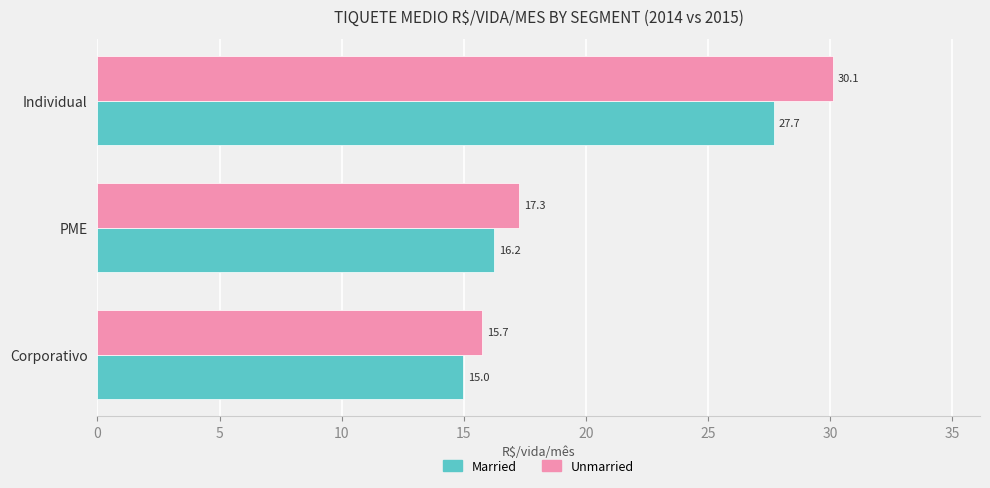

What is the approximate value of Married at Corporativo?

15.0